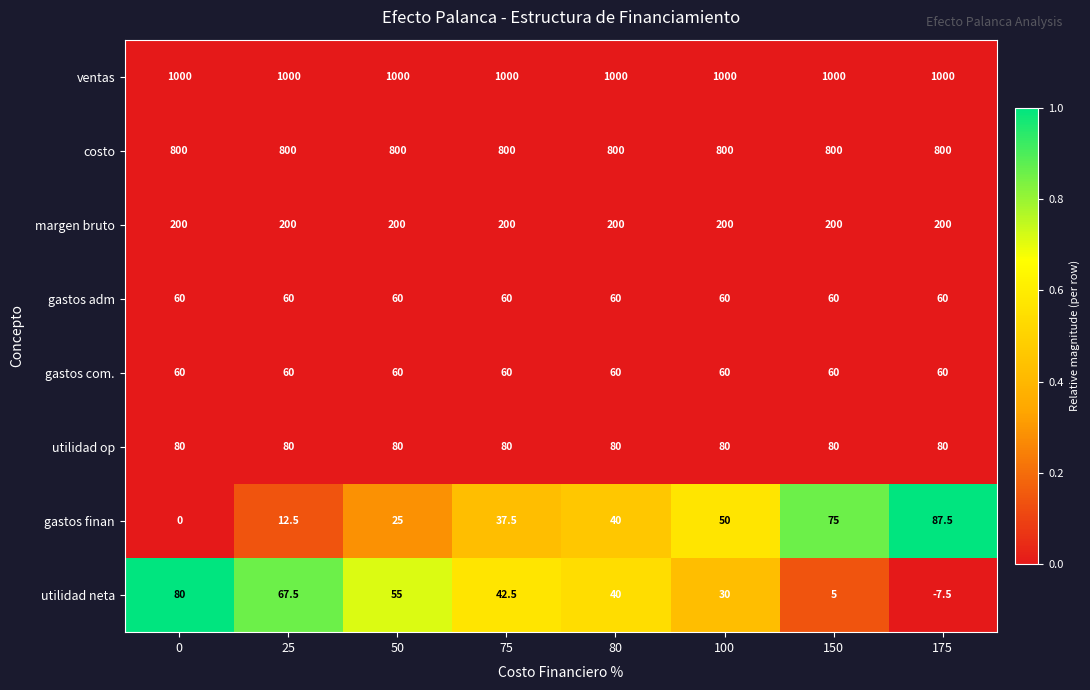

At how many categories does at least one series exceed 586?

8